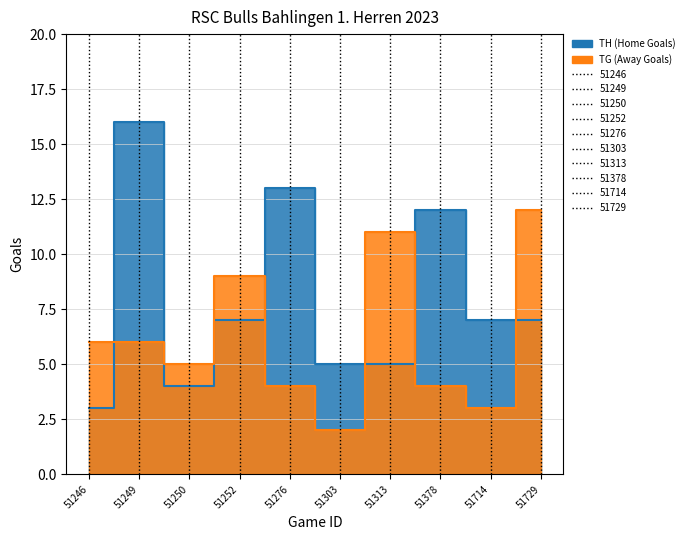

What is the smallest value displayed?

2